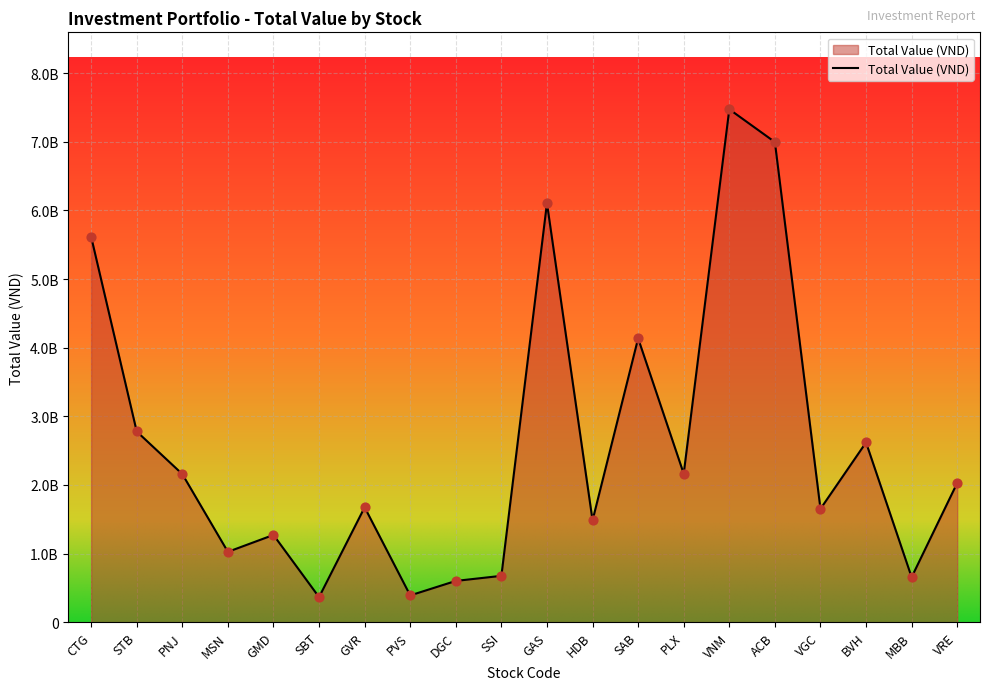

Approximately how many times larger is the value at BVH compared to GVR?

1.6